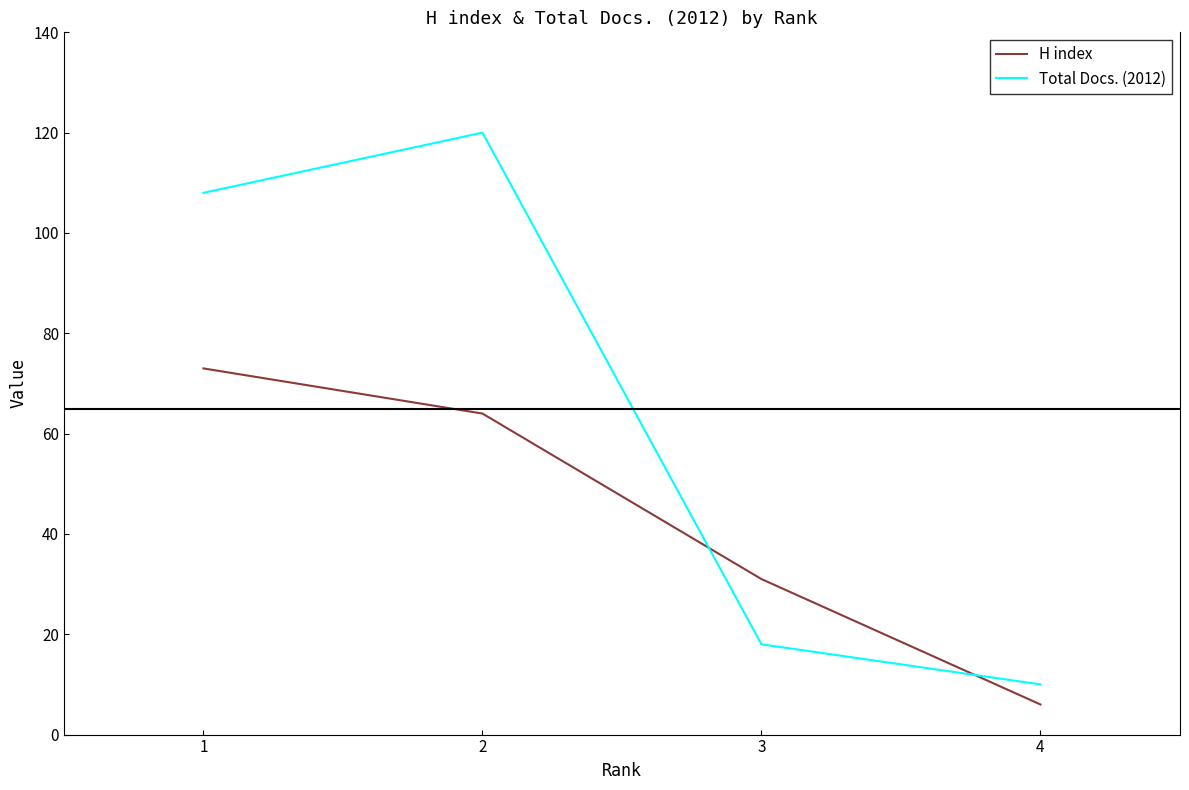

Count the H index values in the range 31 to 73.

3